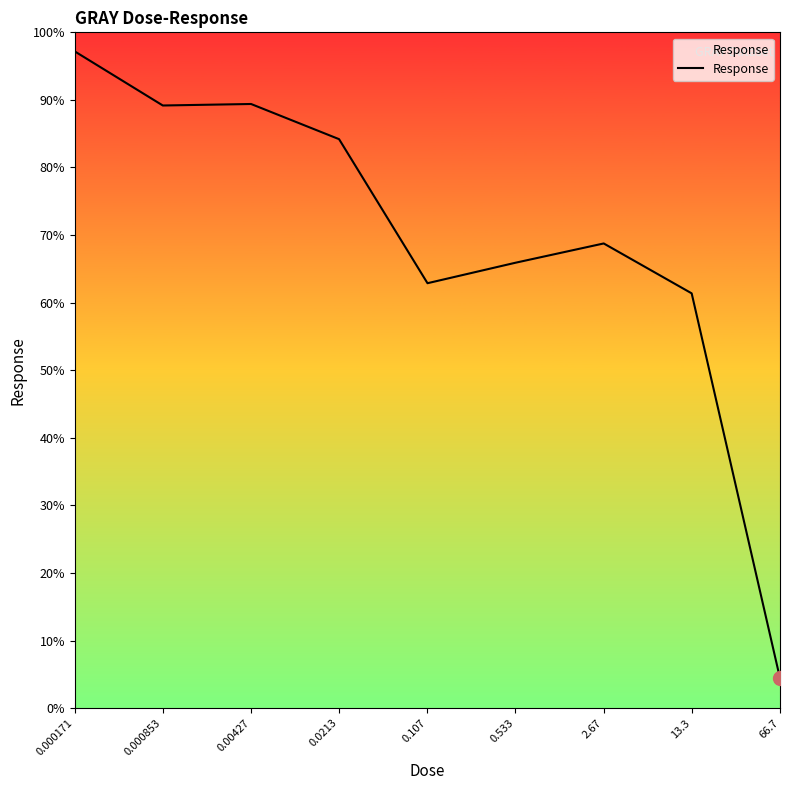

What is the difference between the values at 2.67 and 13.3?

7.4